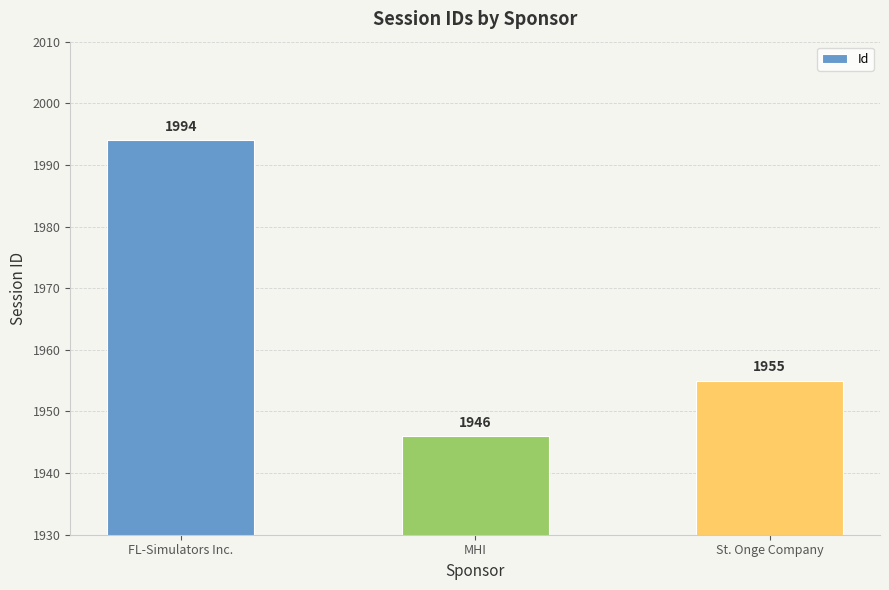

What is the value of the 1st bar from the left?

1994